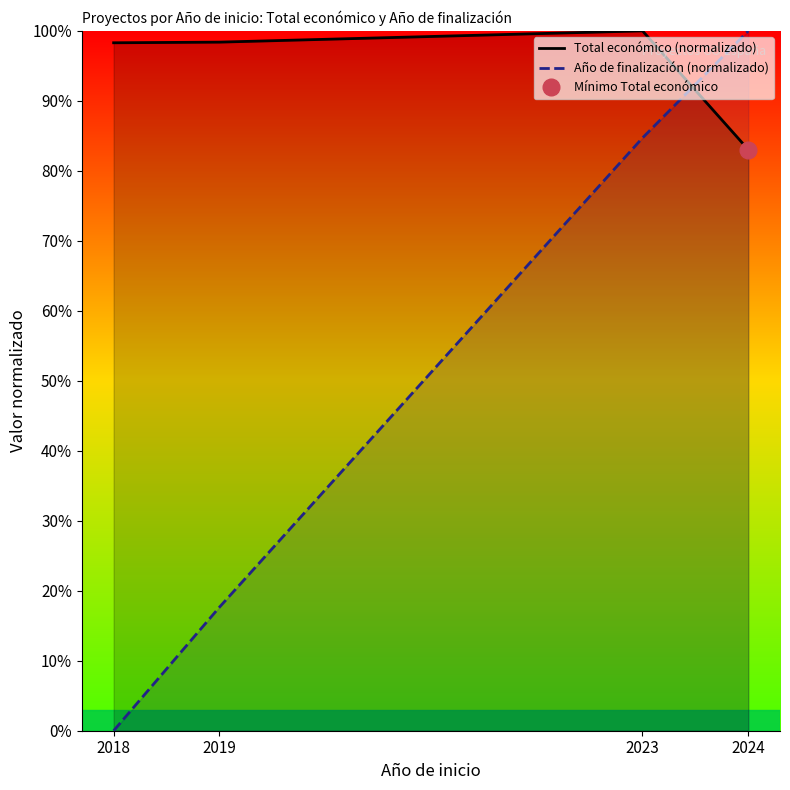

Rank the series by their maximum value, from highest to lowest.

Total económico (normalizado), Año de finalización (normalizado)